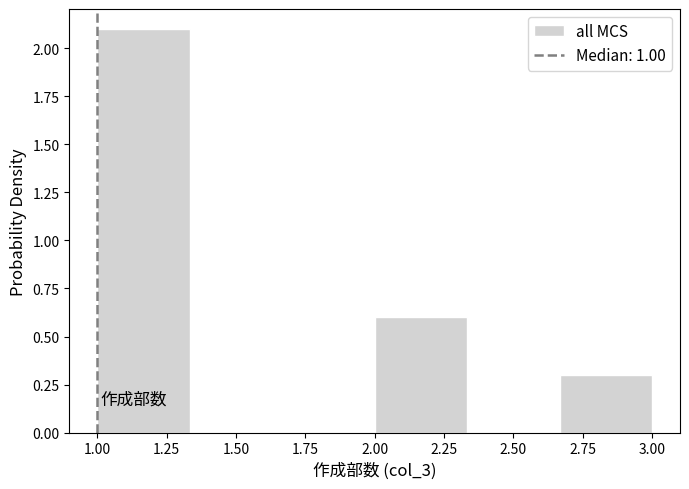

Over which range of the x-axis is the bar tallest?

1.00 to 1.35